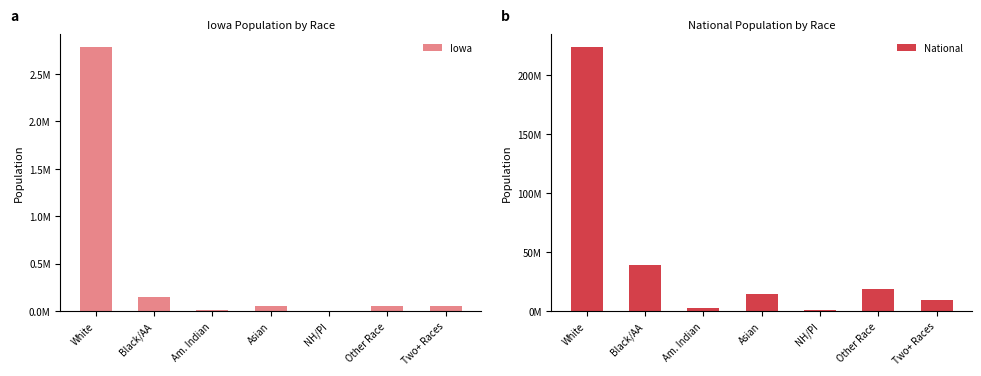

Read the National value at Am. Indian.

2932248